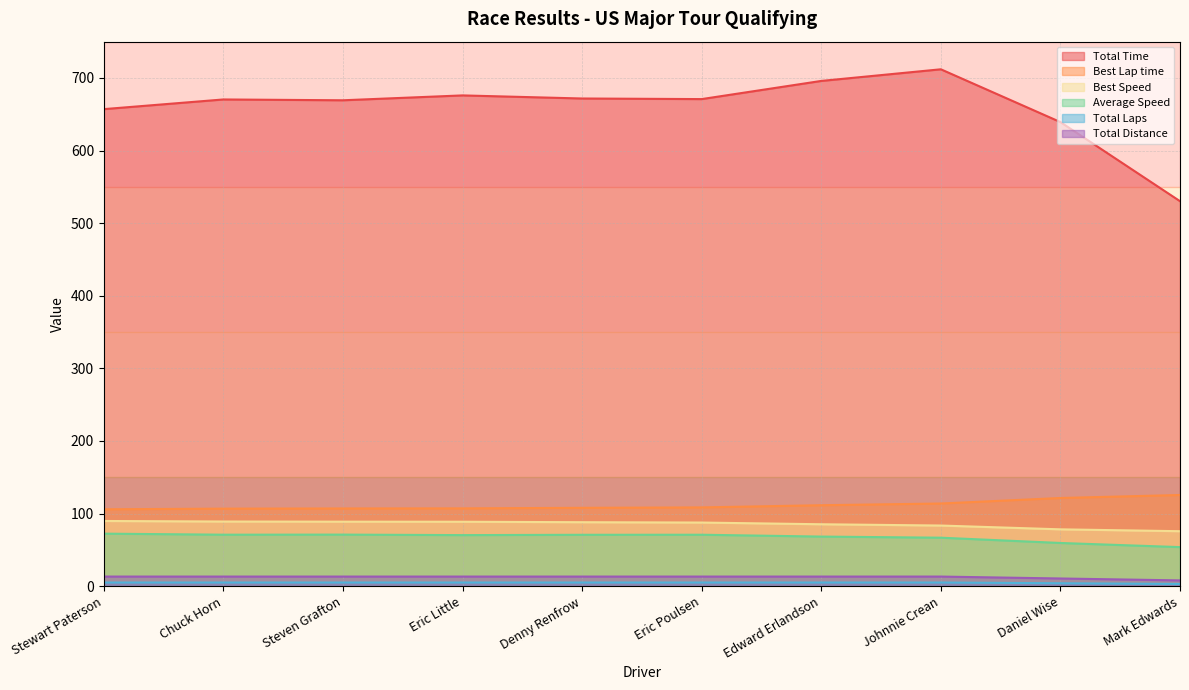

Reading left to right, transcribe all the data shown in this chart.

Total Time: Stewart Paterson=657.1	Chuck Horn=670.4	Steven Grafton=669.3	Eric Little=676.0	Denny Renfrow=671.7	Eric Poulsen=670.9	Edward Erlandson=695.9	Johnnie Crean=712.0	Daniel Wise=639.2	Mark Edwards=530.3
Best Lap time: Stewart Paterson=105.9	Chuck Horn=106.8	Steven Grafton=107.0	Eric Little=107.1	Denny Renfrow=107.9	Eric Poulsen=108.5	Edward Erlandson=111.5	Johnnie Crean=113.8	Daniel Wise=121.4	Mark Edwards=125.6
Best Speed: Stewart Paterson=89.8	Chuck Horn=89.0	Steven Grafton=88.8	Eric Little=88.7	Denny Renfrow=88.1	Eric Poulsen=87.6	Edward Erlandson=85.3	Johnnie Crean=83.5	Daniel Wise=78.3	Mark Edwards=75.7
Average Speed: Stewart Paterson=72.3	Chuck Horn=70.9	Steven Grafton=71.0	Eric Little=70.3	Denny Renfrow=70.7	Eric Poulsen=70.8	Edward Erlandson=68.3	Johnnie Crean=66.7	Daniel Wise=59.5	Mark Edwards=53.8
Total Laps: Stewart Paterson=13.2	Chuck Horn=13.2	Steven Grafton=13.2	Eric Little=13.2	Denny Renfrow=13.2	Eric Poulsen=13.2	Edward Erlandson=13.2	Johnnie Crean=13.2	Daniel Wise=10.6	Mark Edwards=7.9
Total Distance: Stewart Paterson=5.0	Chuck Horn=5.0	Steven Grafton=5.0	Eric Little=5.0	Denny Renfrow=5.0	Eric Poulsen=5.0	Edward Erlandson=5.0	Johnnie Crean=5.0	Daniel Wise=4.0	Mark Edwards=3.0